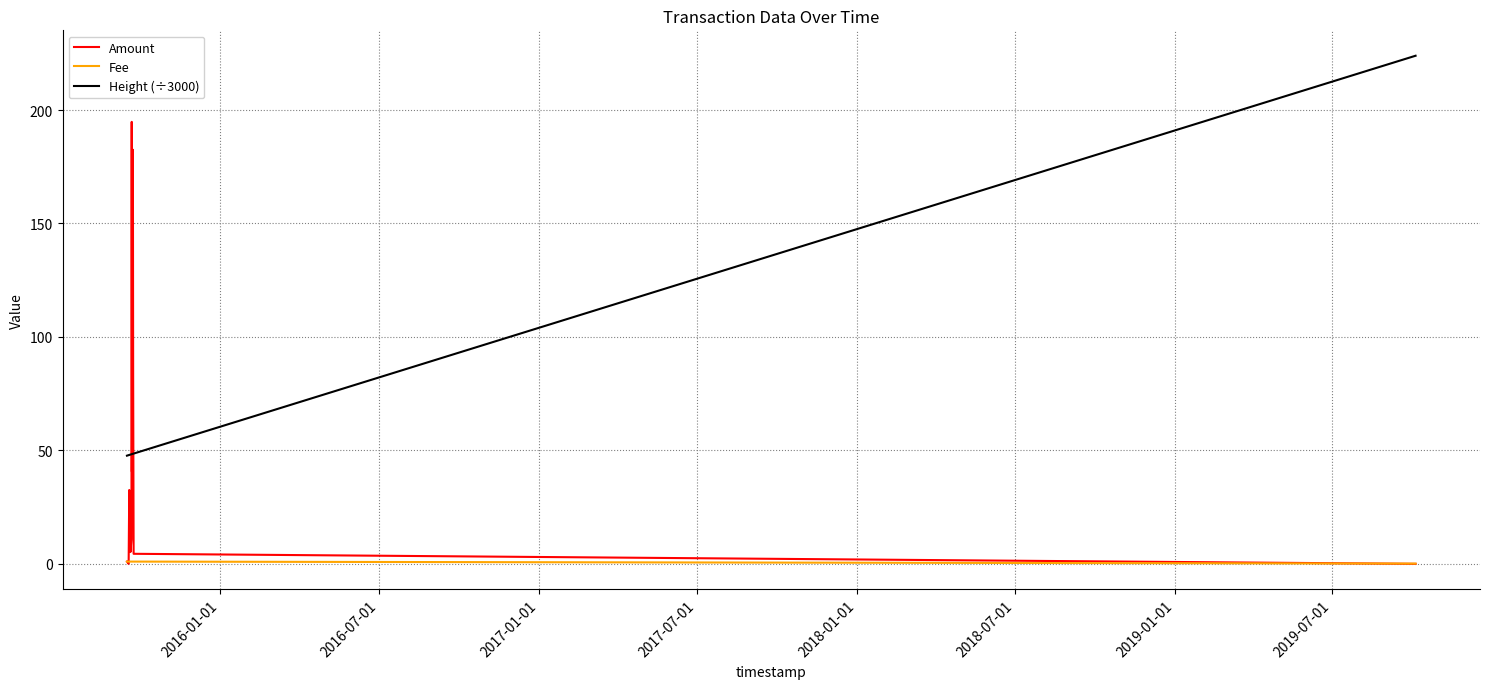

List the series in order of their overall mean, highest first.

Height (÷3000), Amount, Fee